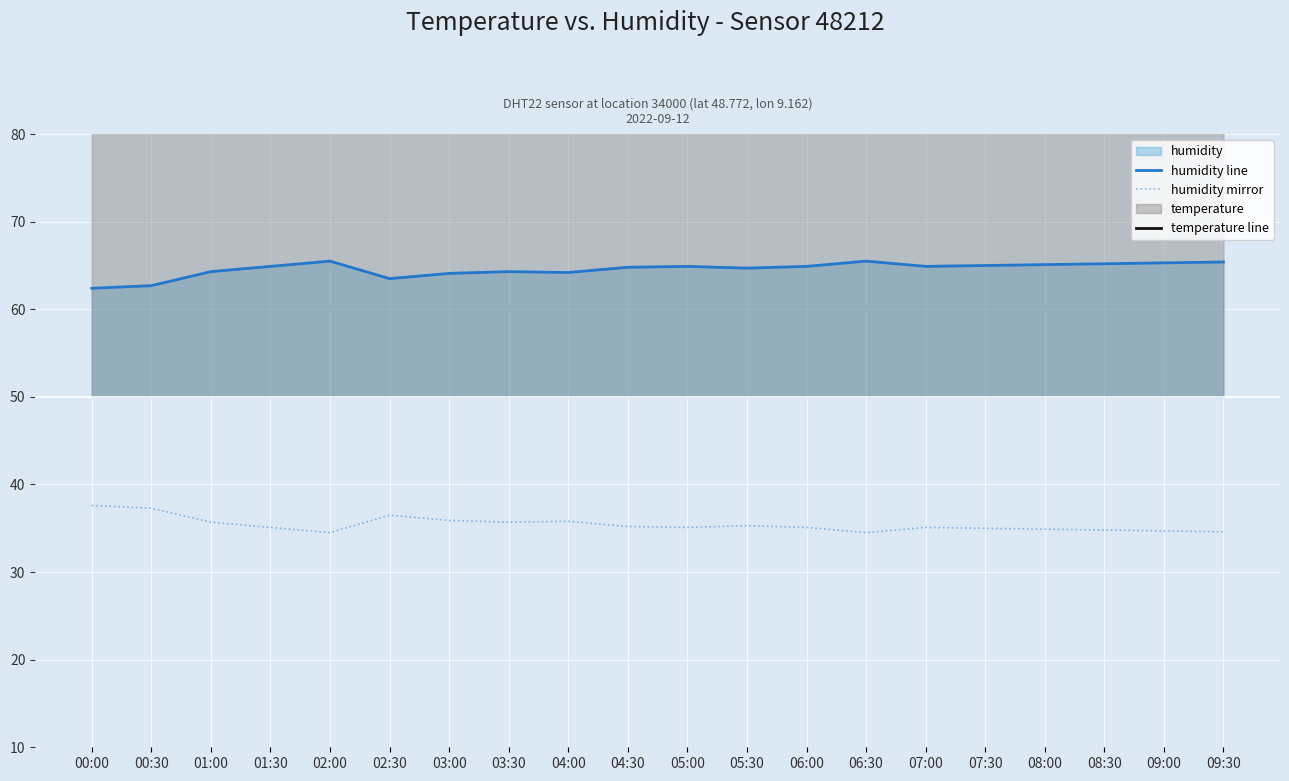

At how many categories does at least one series exceed 62?

20